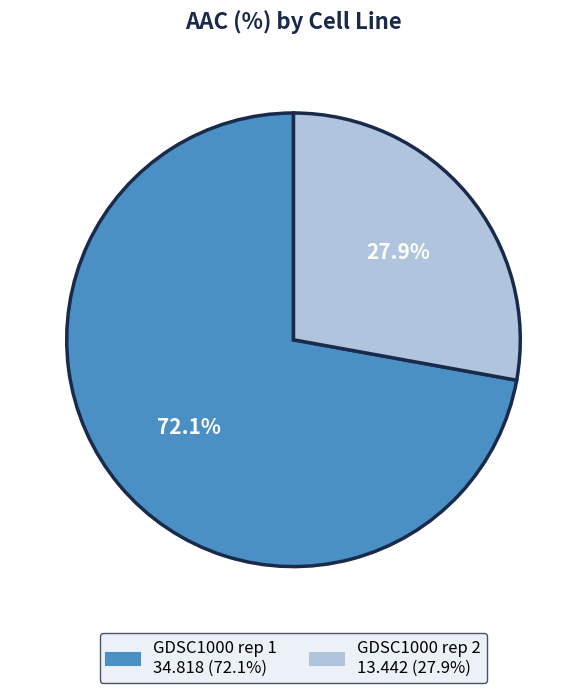

How much of the chart is everything except GDSC1000 rep 1?

27.9%